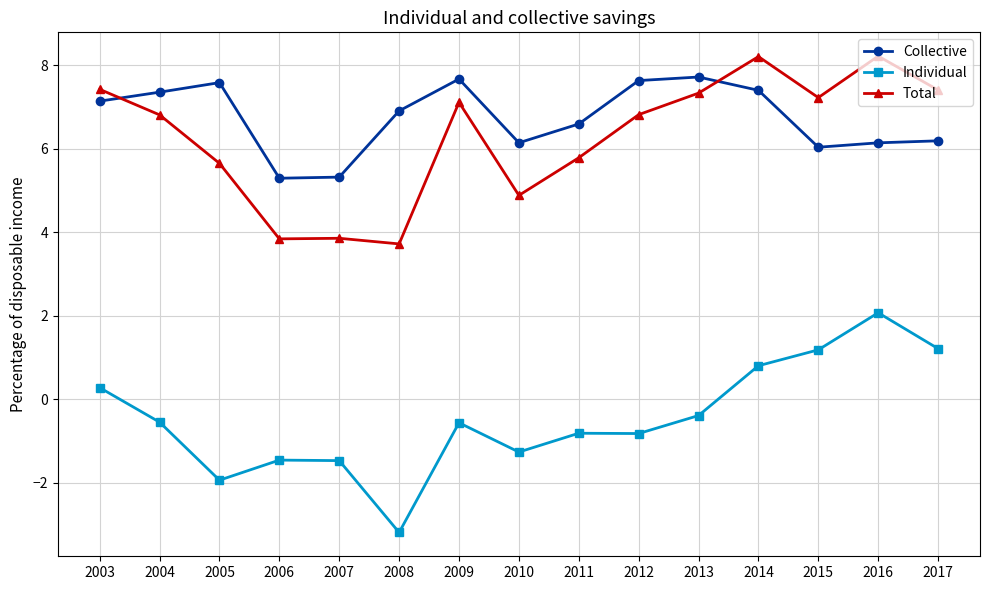

Which series has the largest total across all categories?

Collective